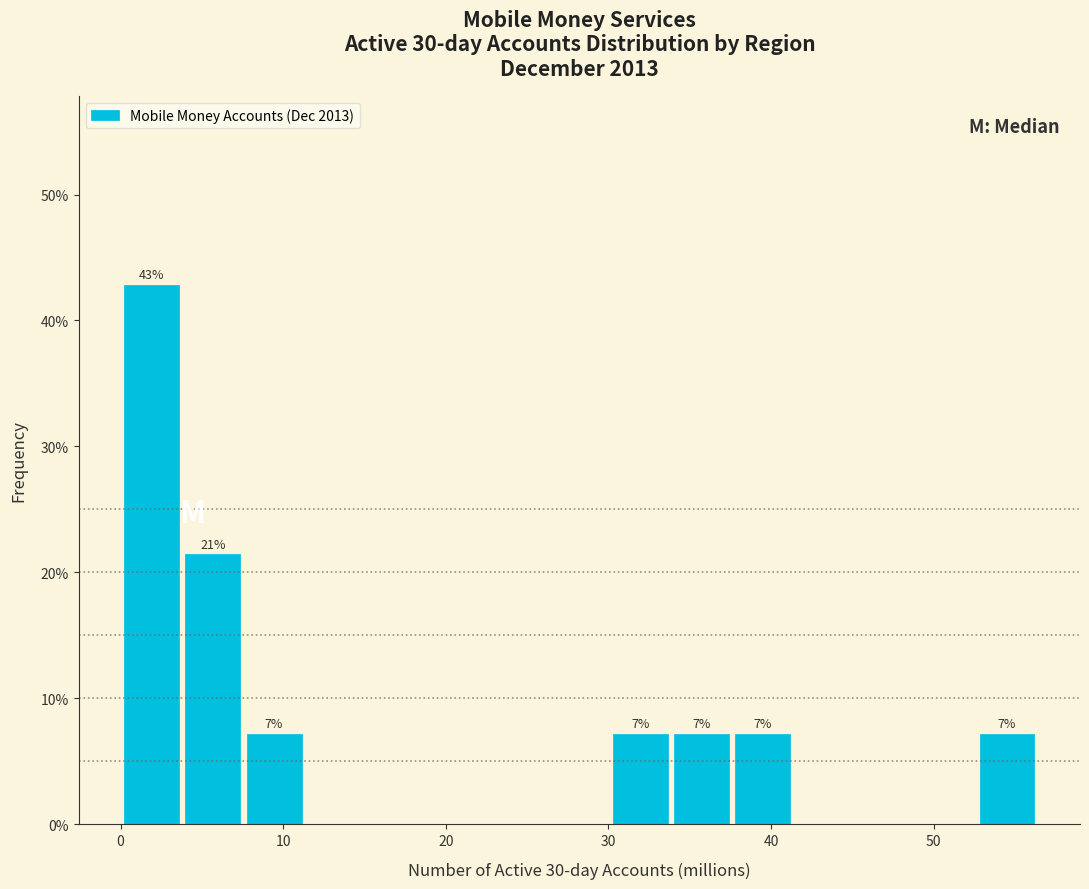

Around what value on the x-axis is the tallest bar? Give the approximate position of its centre, as read against the axis.

2